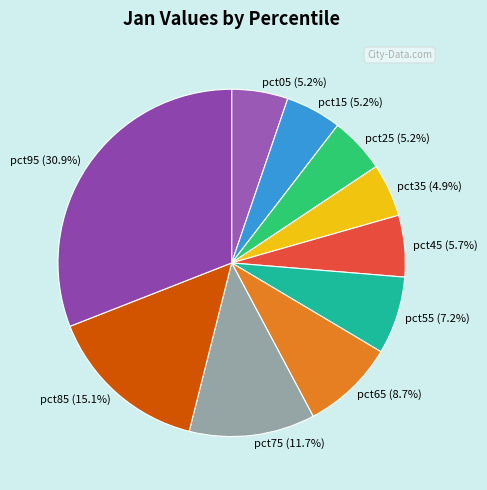

Which has a higher value, pct45 (5.7%) or pct35 (4.9%)?

pct45 (5.7%)